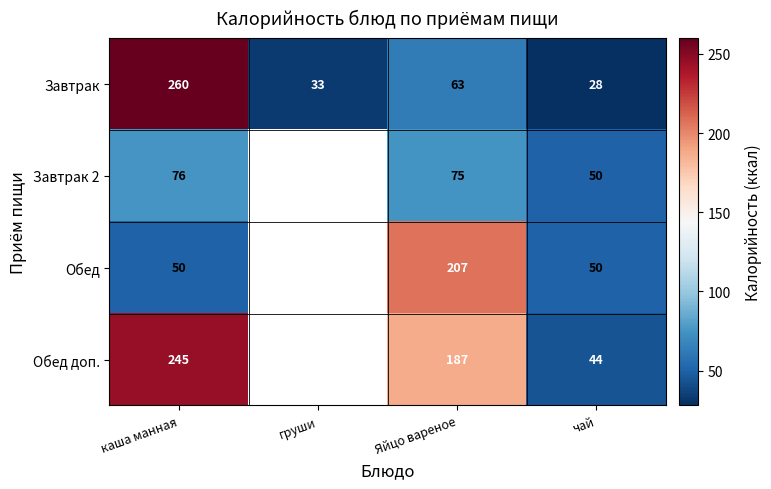

Is it true that Завтрак equals 63 at Яйцо вареное?

True